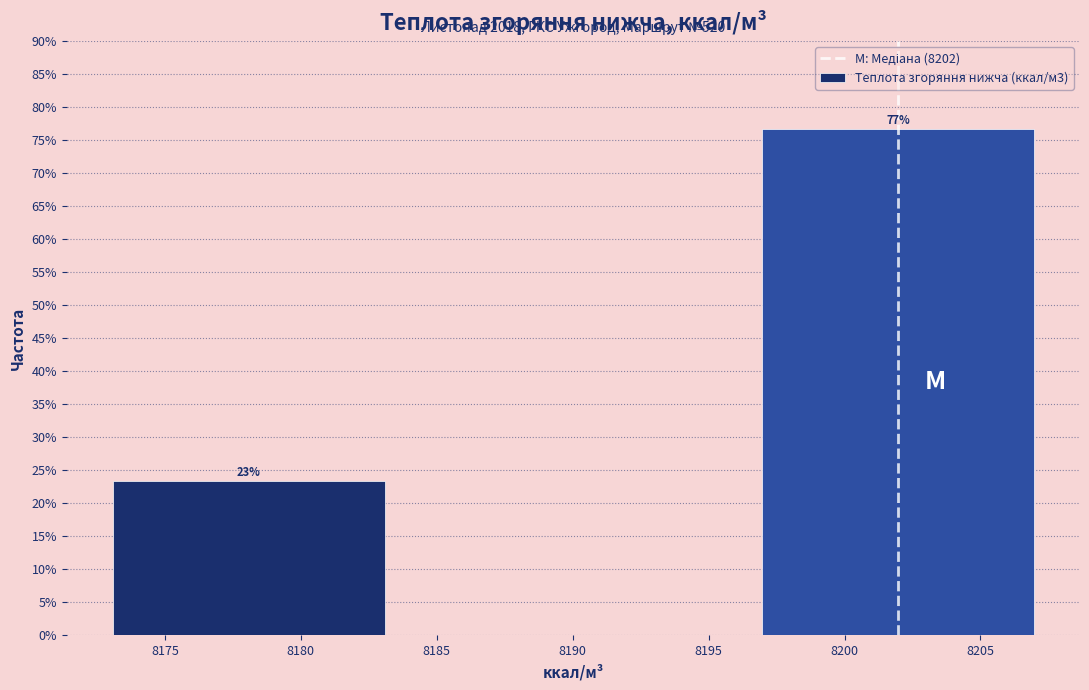

Which category has the lowest value across all series?

8180